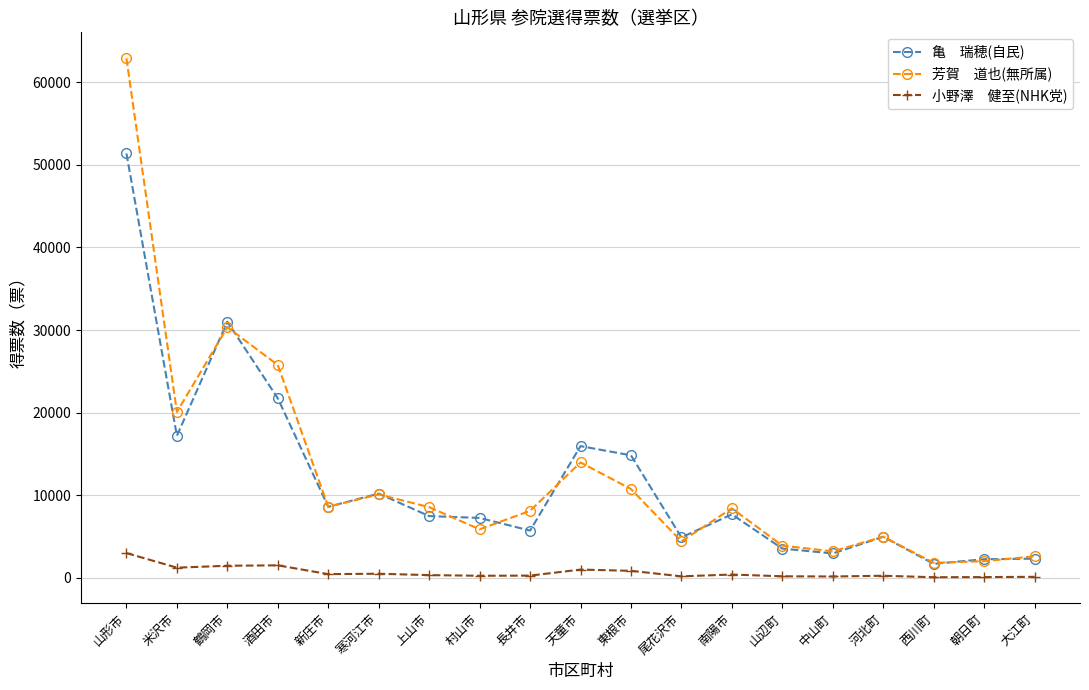

At which category is the sum across all series the highest?

山形市